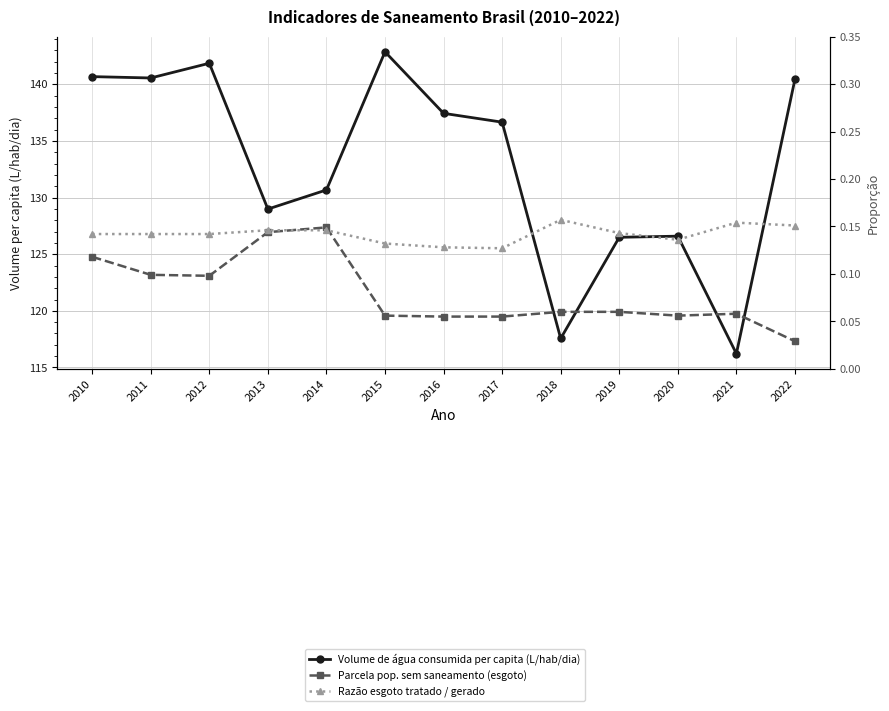

Which series has the largest total across all categories?

Volume de água consumida per capita (L/hab/dia)